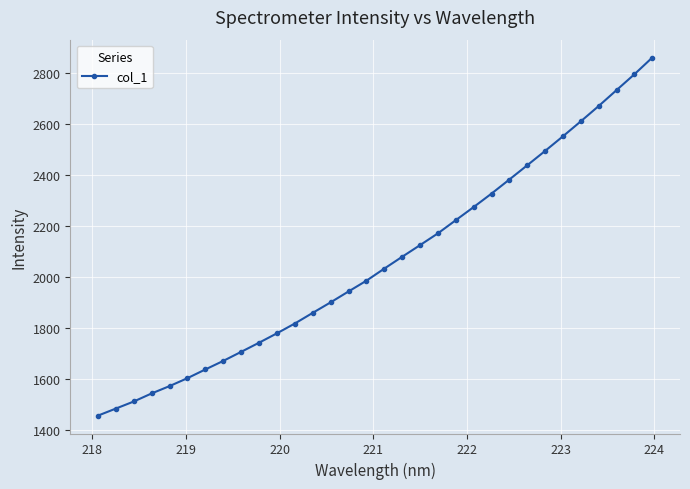

How many categories are shown in the chart?

32